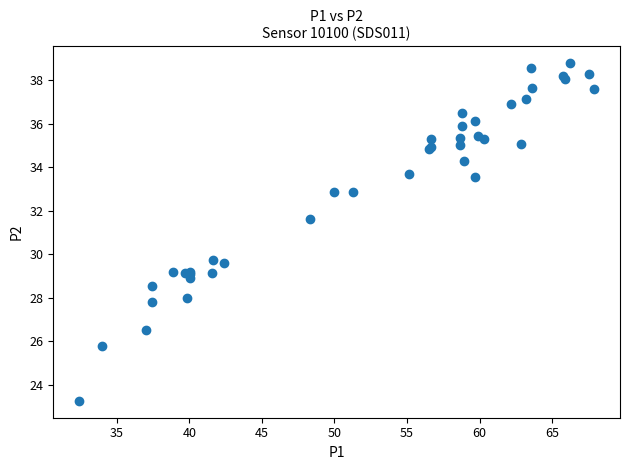

What Y value in the scatter plot is closest to 31?

31.6